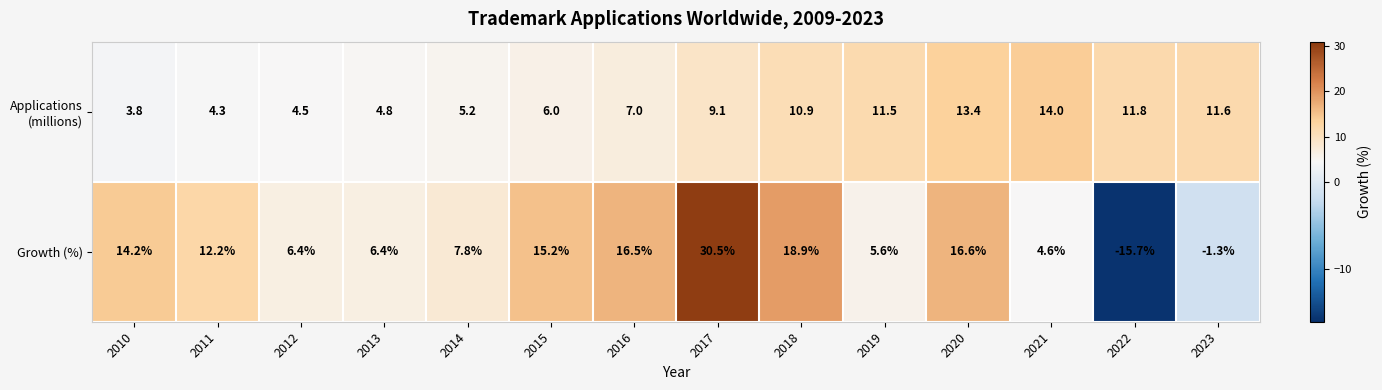

What is the difference between the Growth (%) values at 2014 and 2021?

3.2